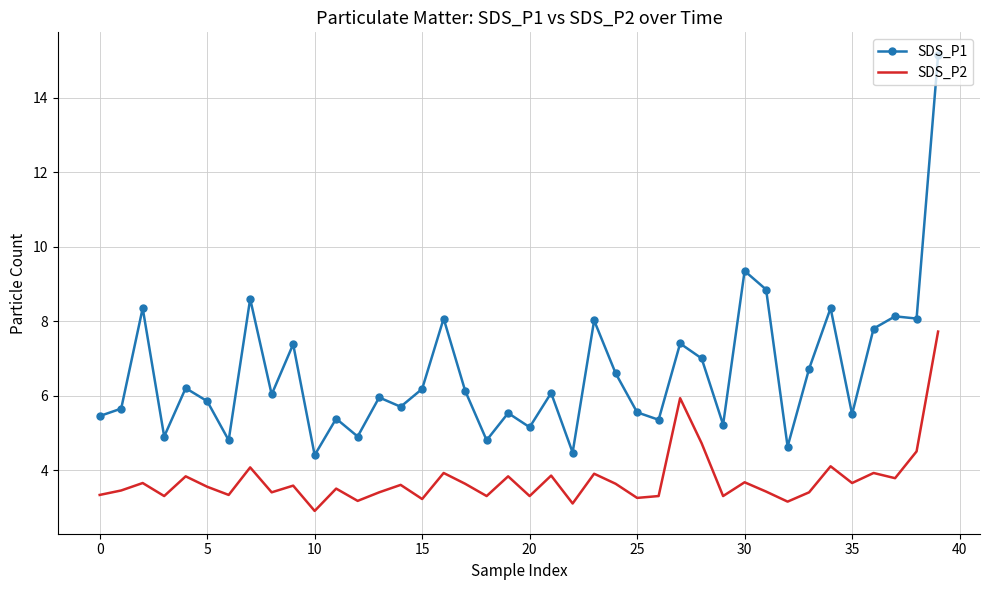

What is the average value of the SDS_P2 series?

3.7